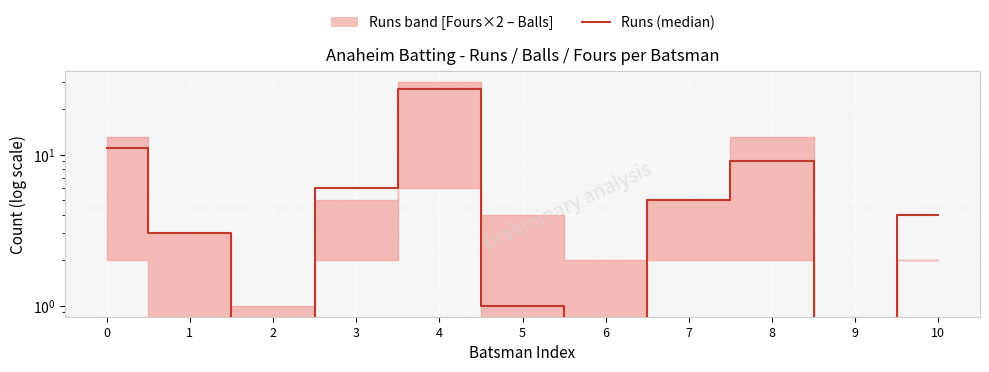

What is the sum of the values at 10 and 9?

4